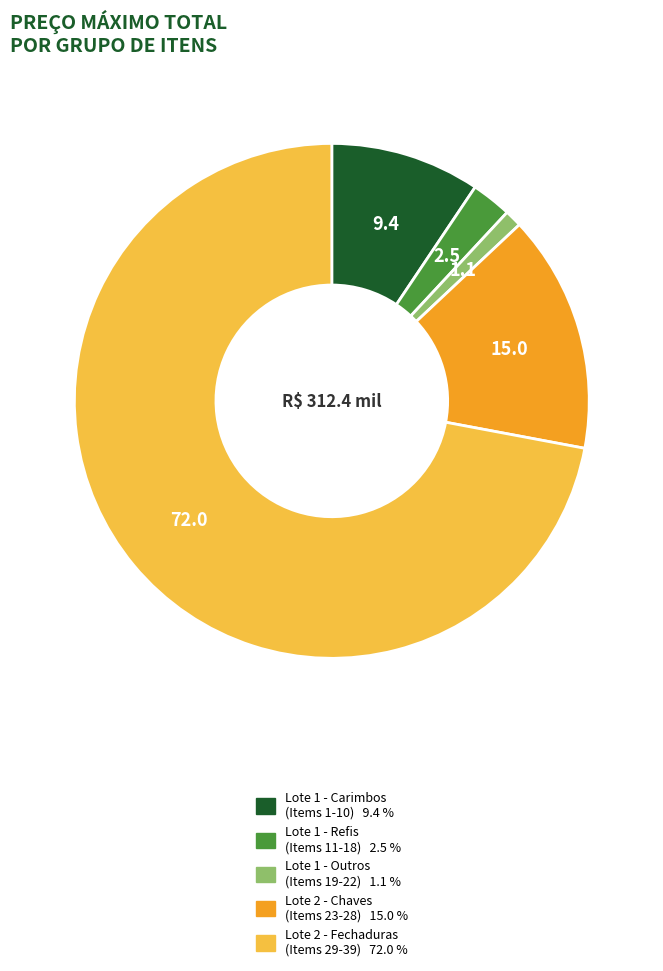

Is there a majority slice in this chart?

Yes